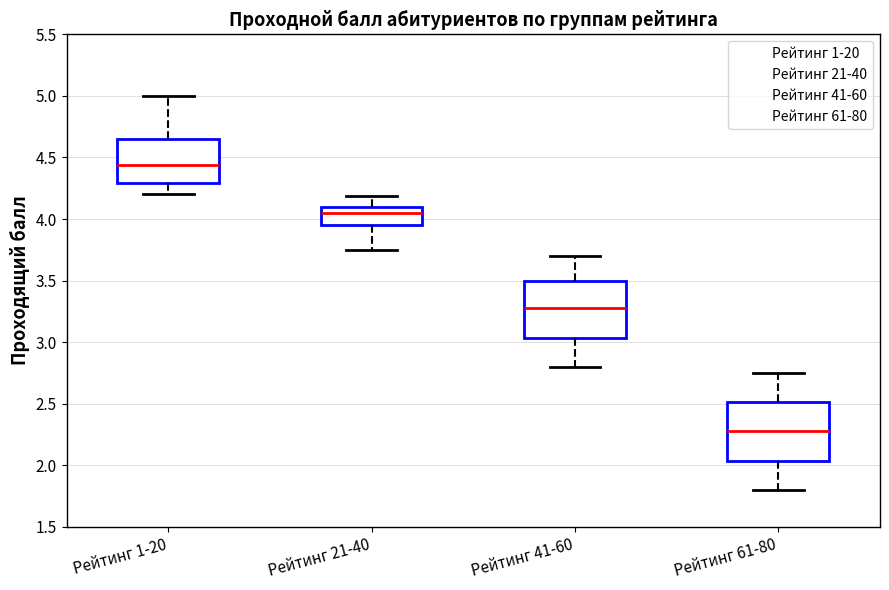

Where is the lower edge of the box for Рейтинг 61-80 on the y-axis? The values are not printed on the chart, so give them approximately, as read against the axis.

2.05